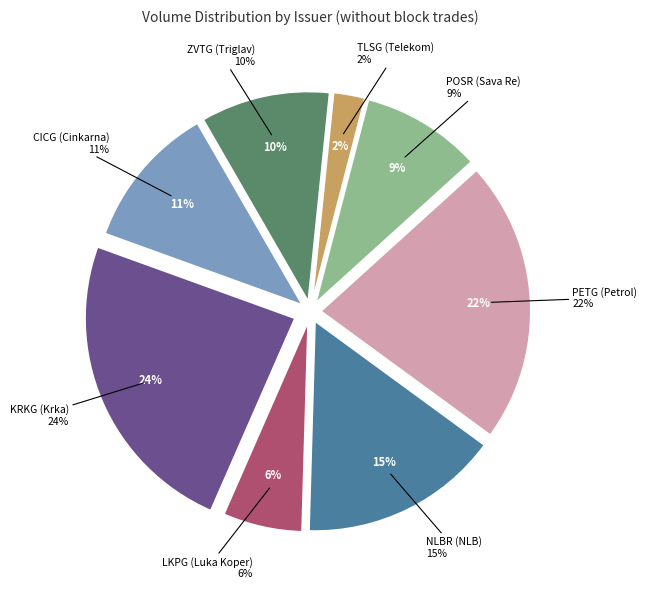

Which slice is the smallest?

TLSG (Telekom)